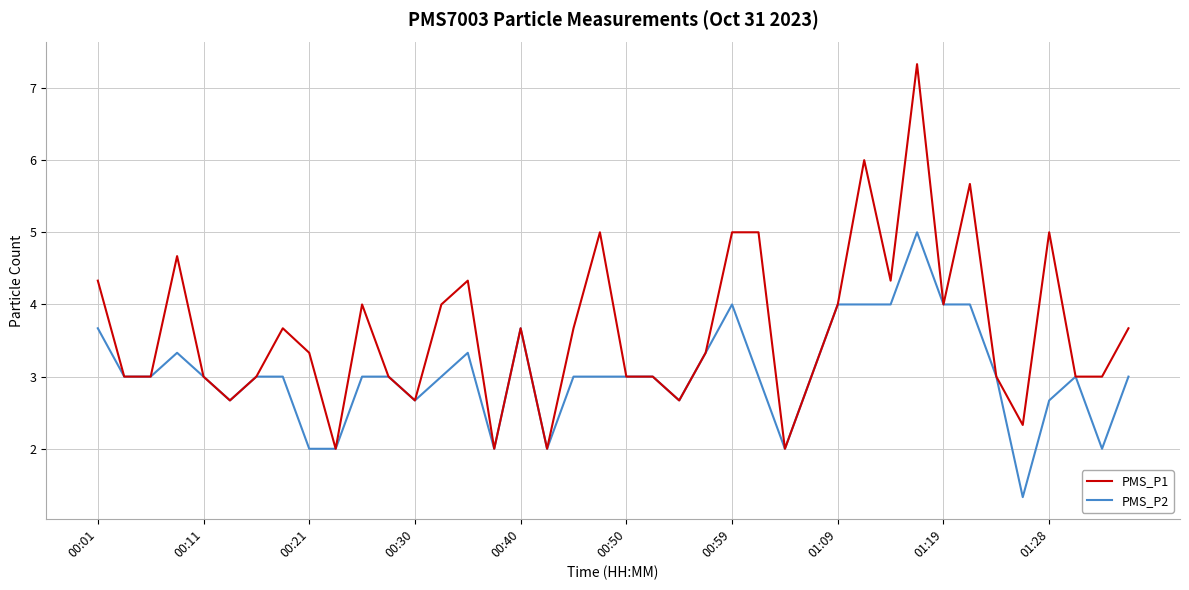

What is the smallest value displayed?

1.3